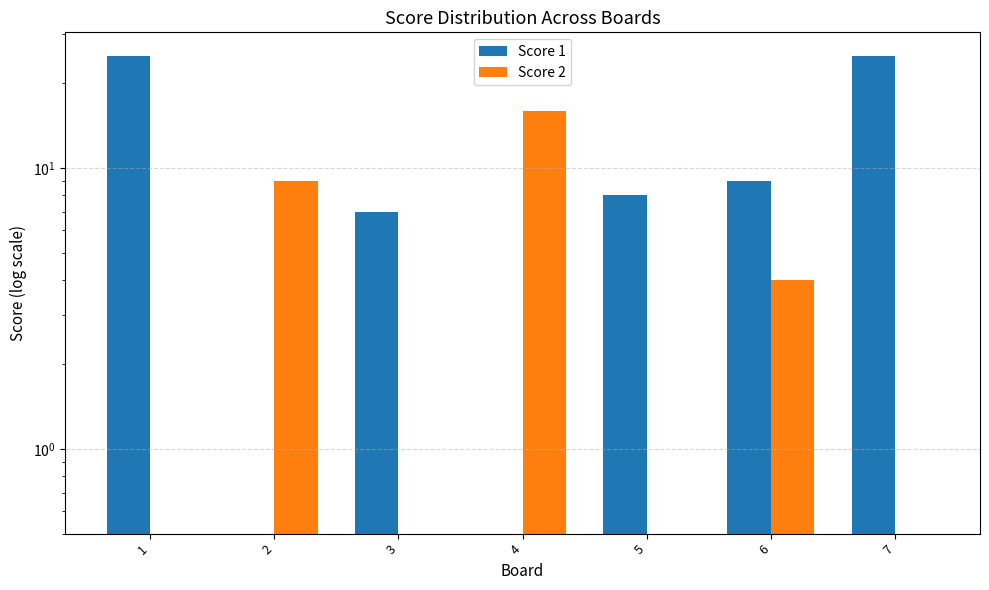

List the series in order of their overall mean, highest first.

Score 1, Score 2